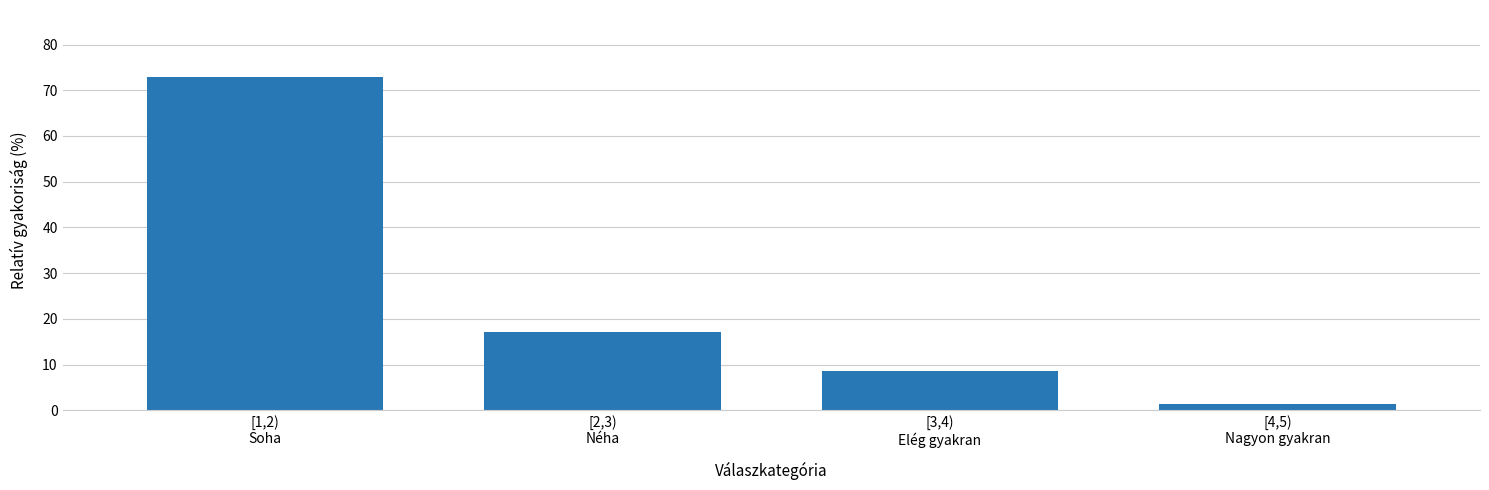

Reading right to left, list all the values displayed in this chart.

1.3	8.7	17.1	73.0